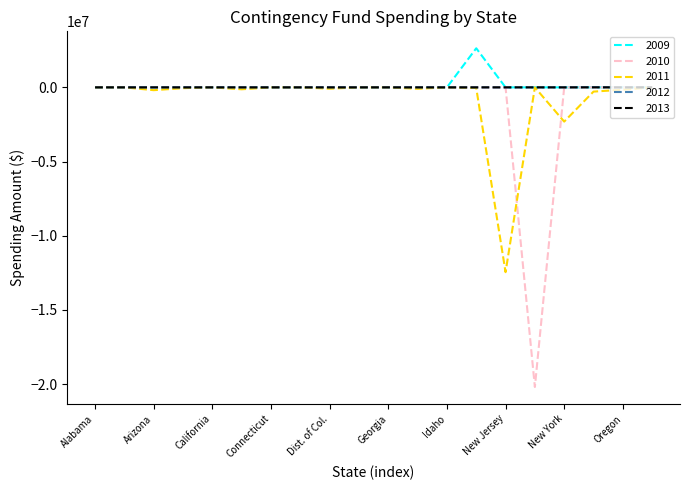

Is this an area chart (filled region under the line)?

No